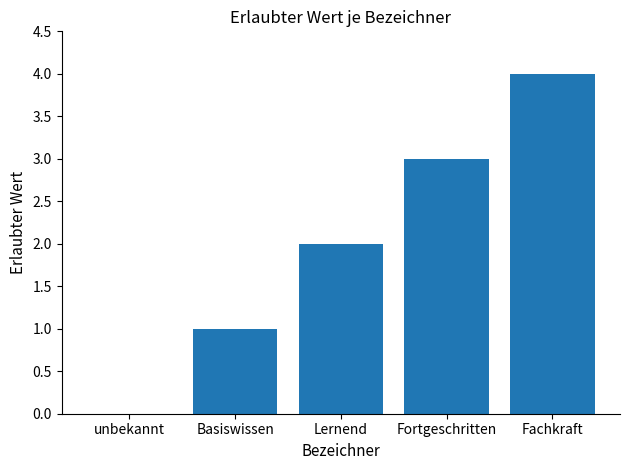

Does the chart contain stacked bars?

No